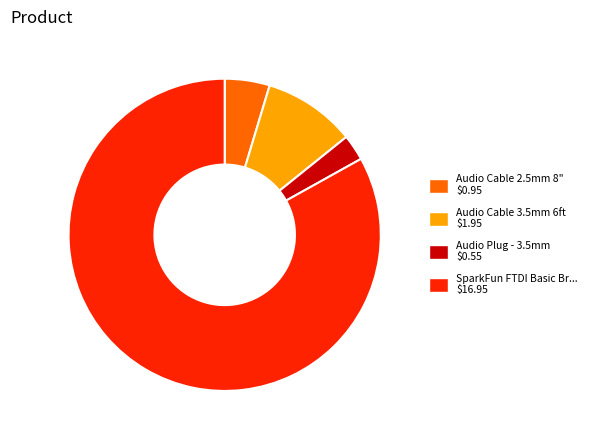

How many segments does this pie chart have?

4